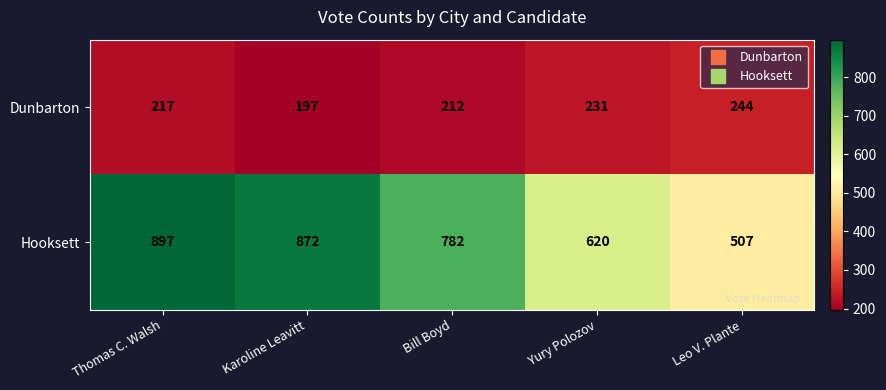

The Hooksett series shows 620 at Yury Polozov. True or false?

True